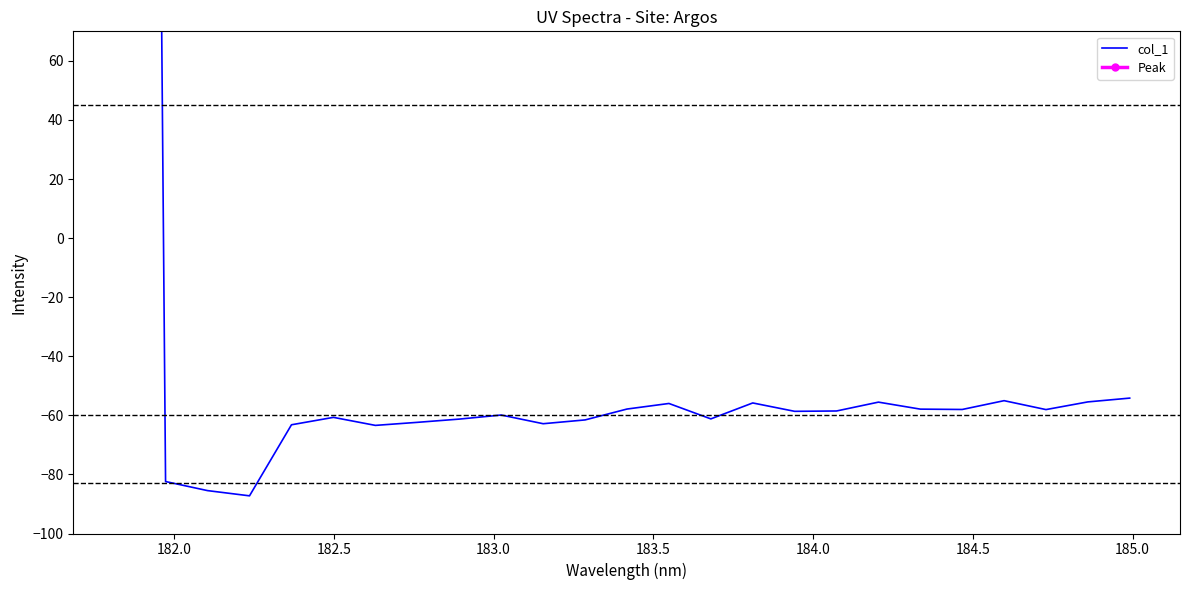

Does the chart display data point markers on the line(s)?

No